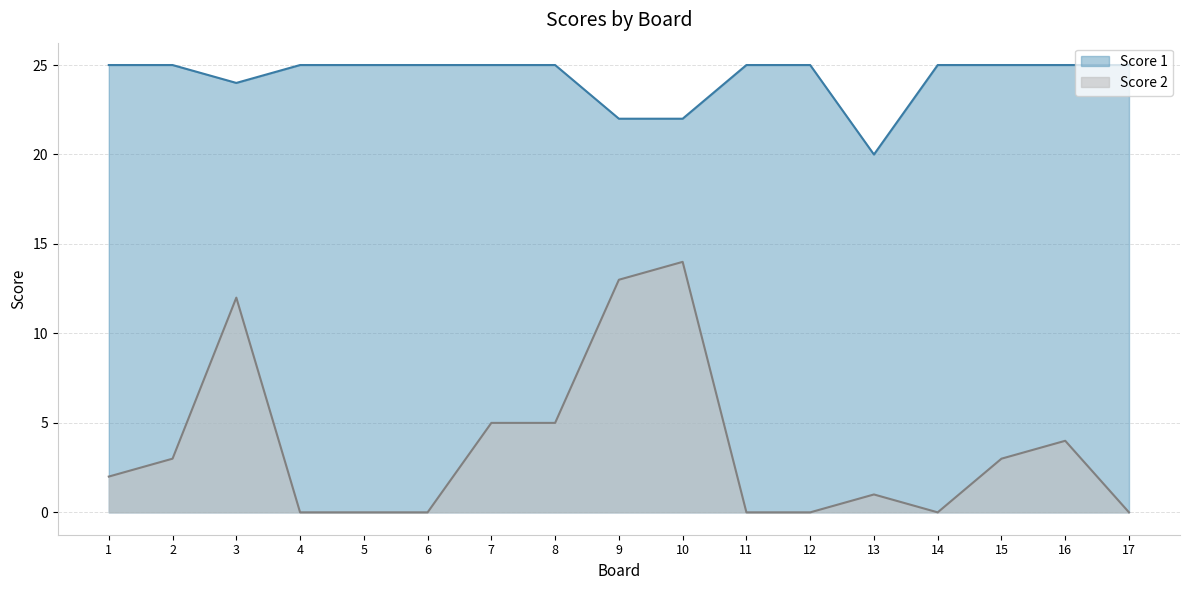

Between 1 and 11, which is larger?

1